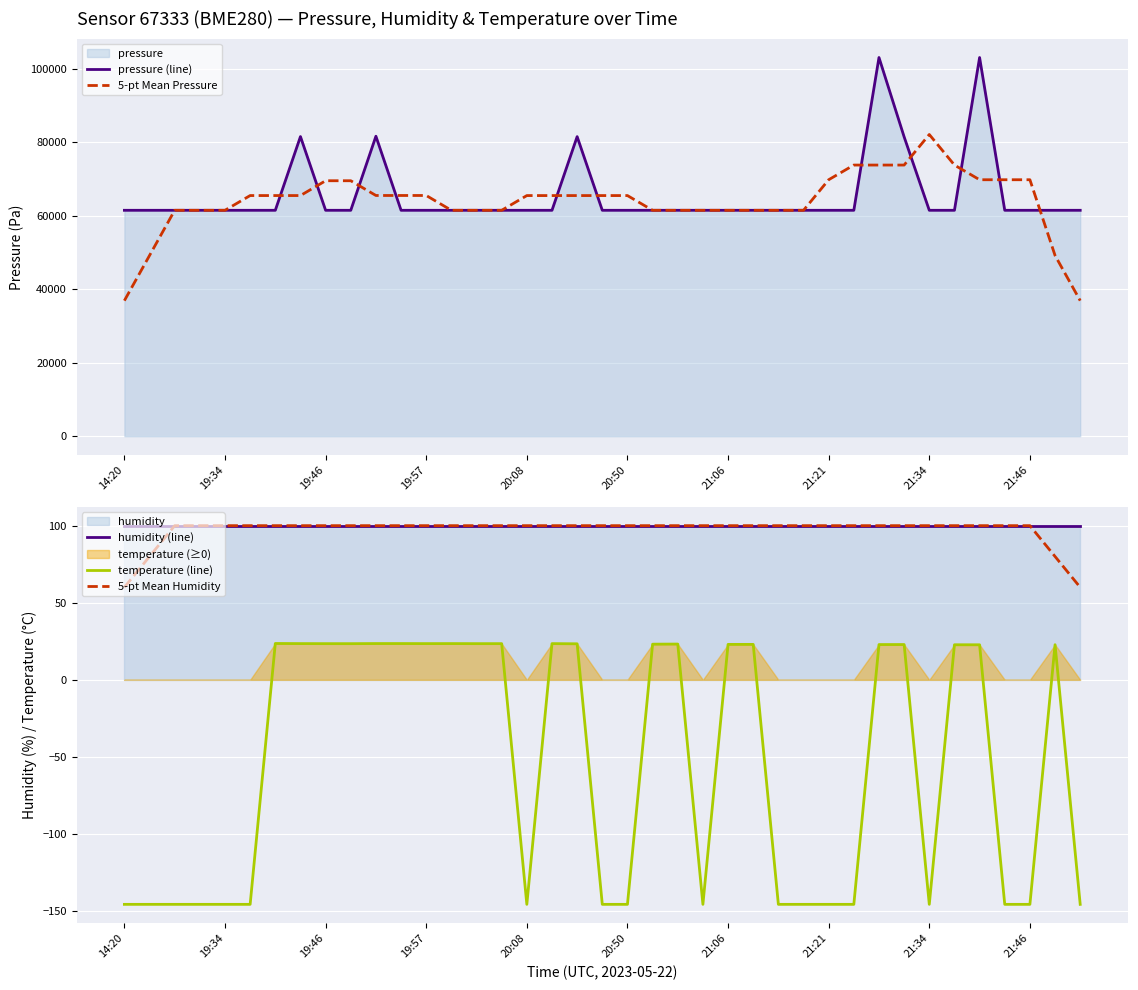

True or false: humidity (line) and temperature (line) intersect in this chart.

False